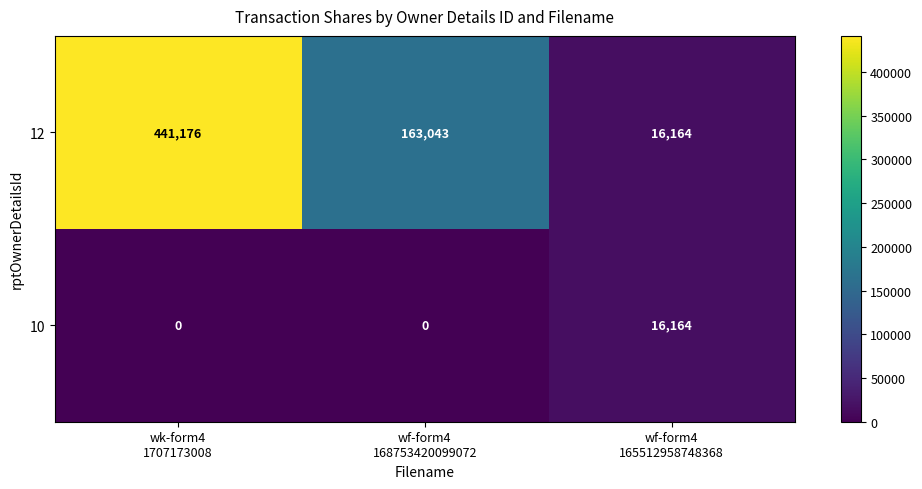

Count the number of data series in this chart.

2